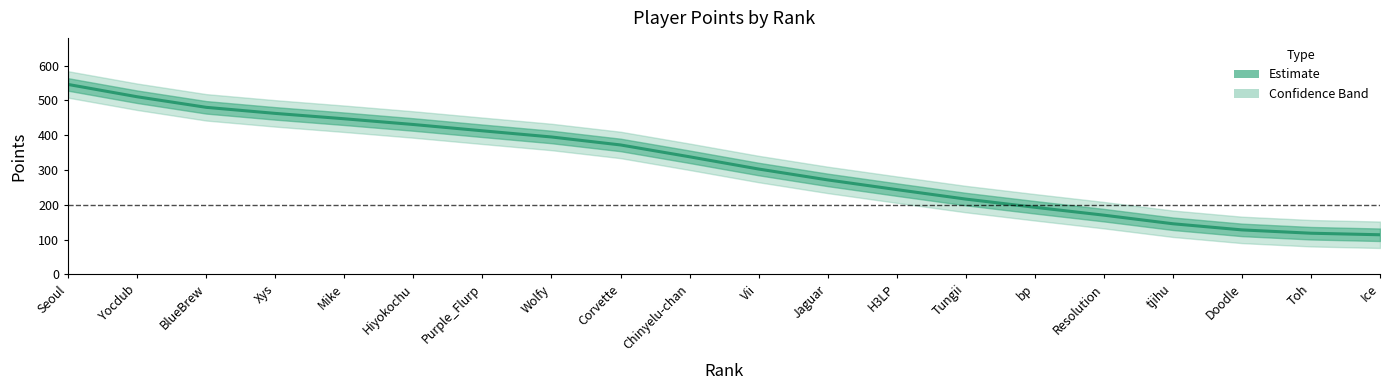

What is the label of the 4th point from the left?

Xys